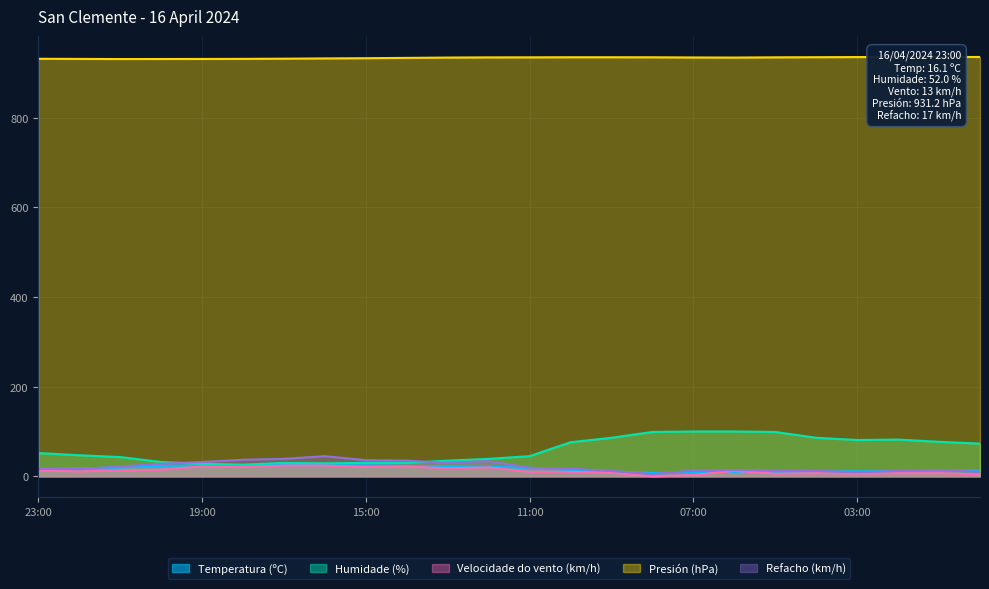

True or false: Refacho (km/h) and Velocidade do vento (km/h) cross at least once.

False